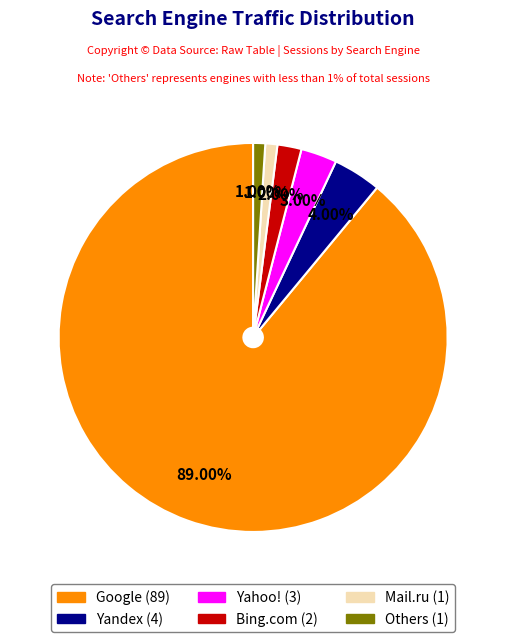

Is there any slice that represents more than half of the pie?

Yes